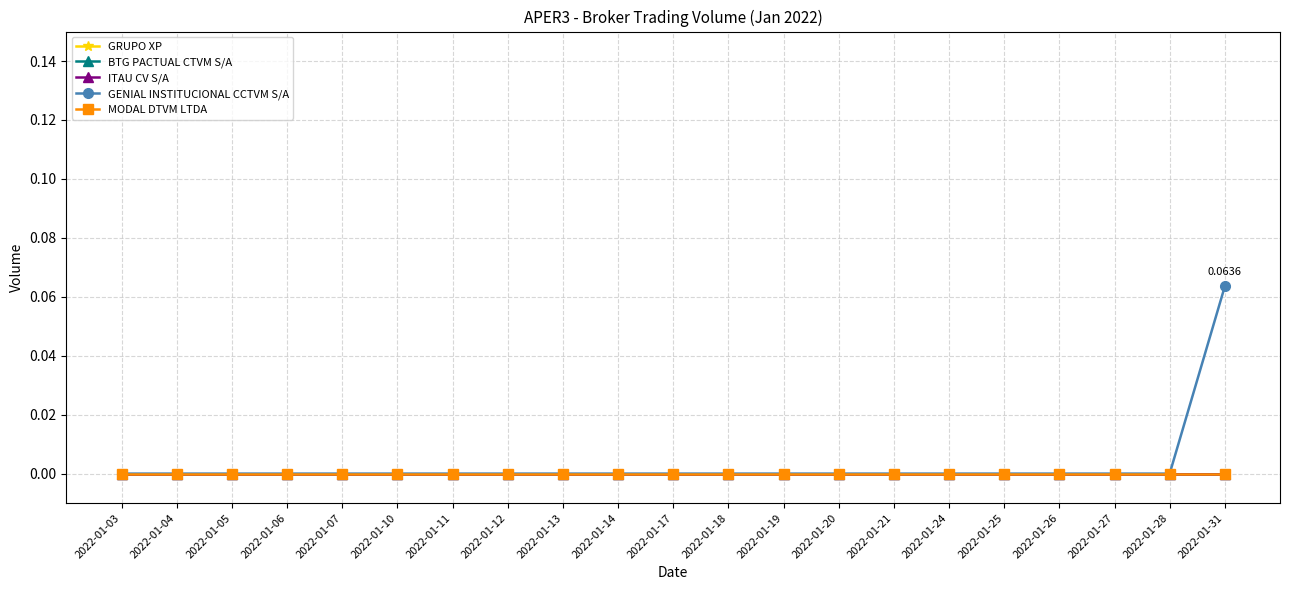

Which series has the largest range (max minus min)?

GENIAL INSTITUCIONAL CCTVM S/A